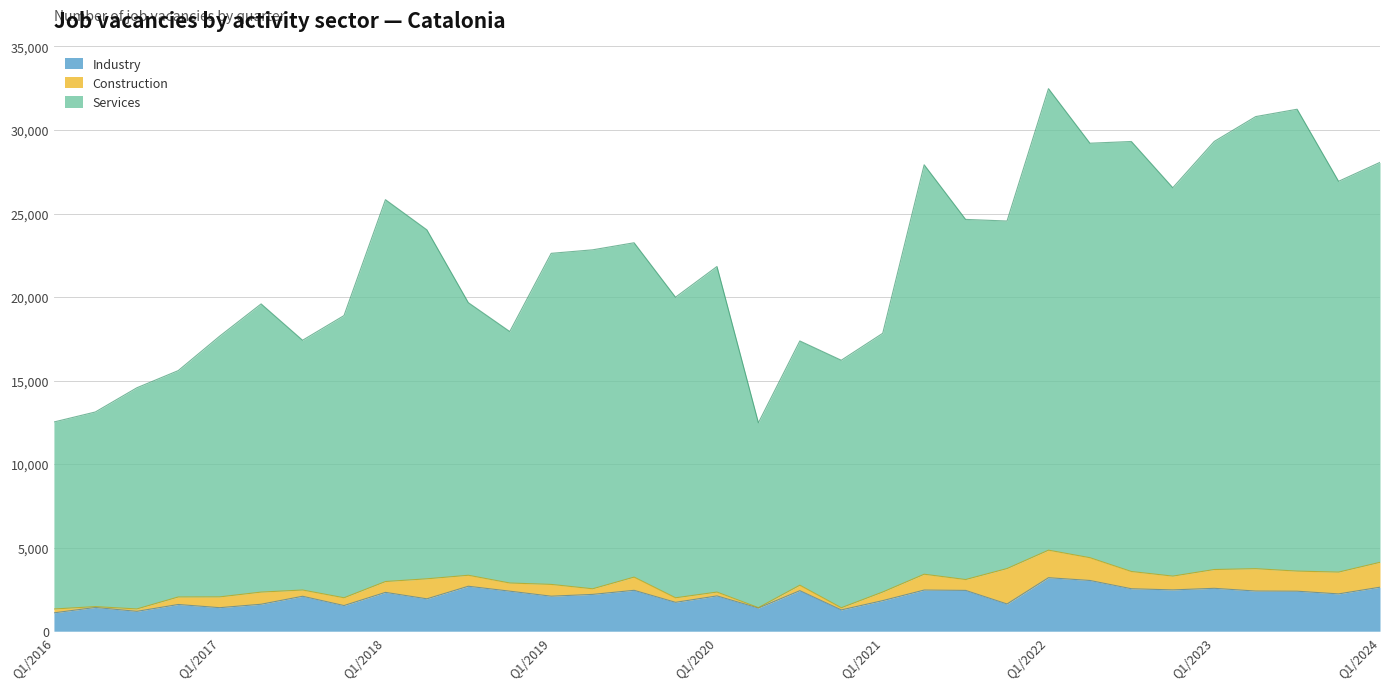

At which category is the sum across all series the highest?

Q1/2022